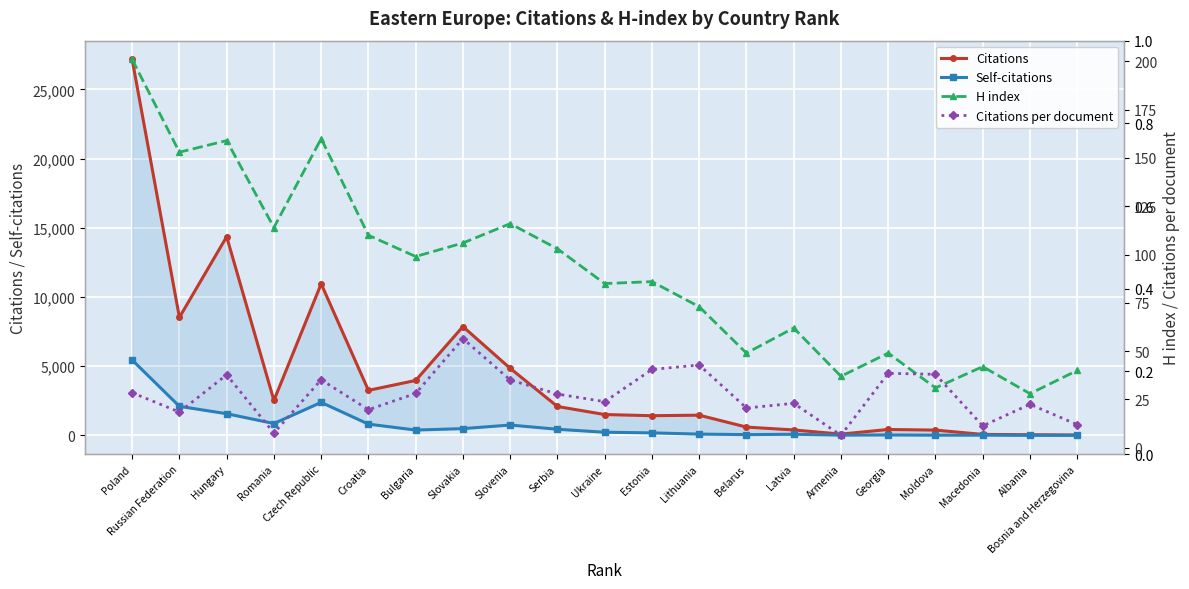

Which category has the highest value across all series?

Poland